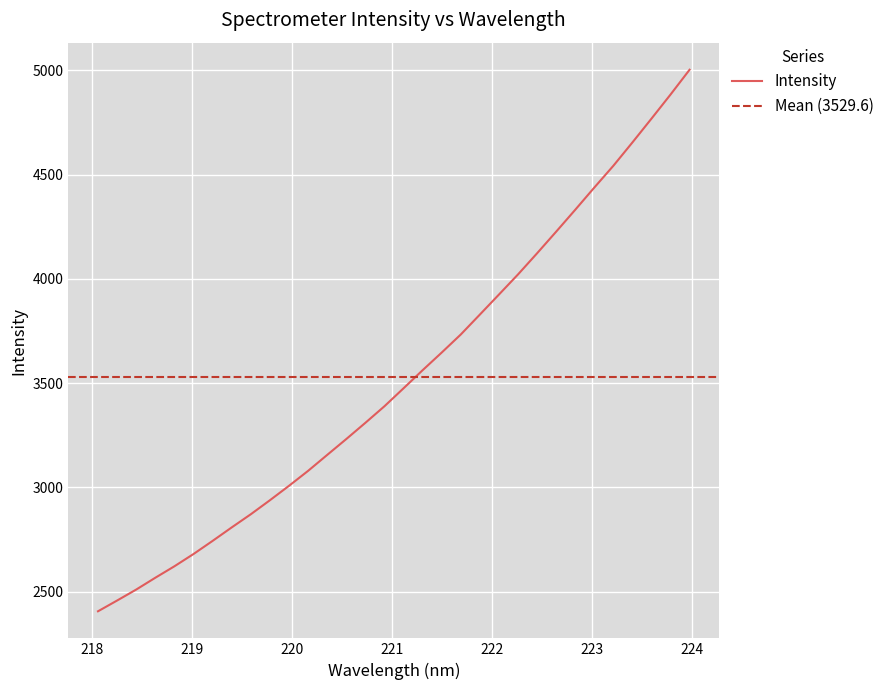

What is the difference between the second highest and minimum values?

2477.5